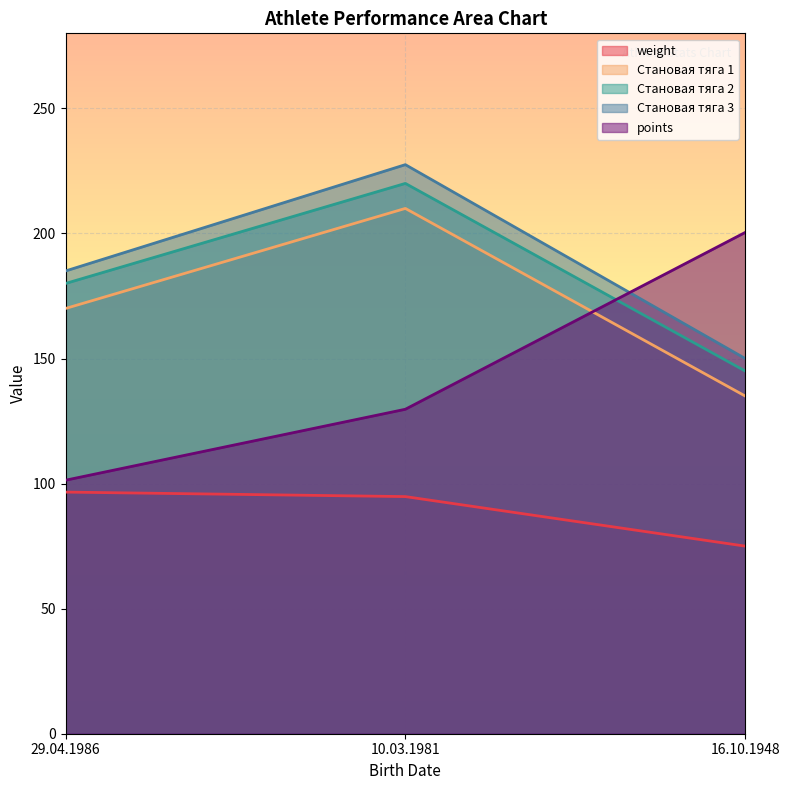

What is the total value across all series at 16.10.1948?

705.4